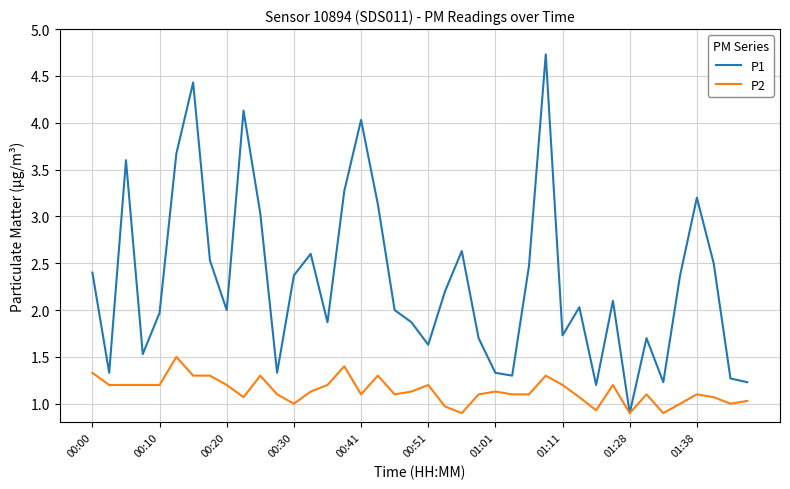

Which series has the largest total across all categories?

P1